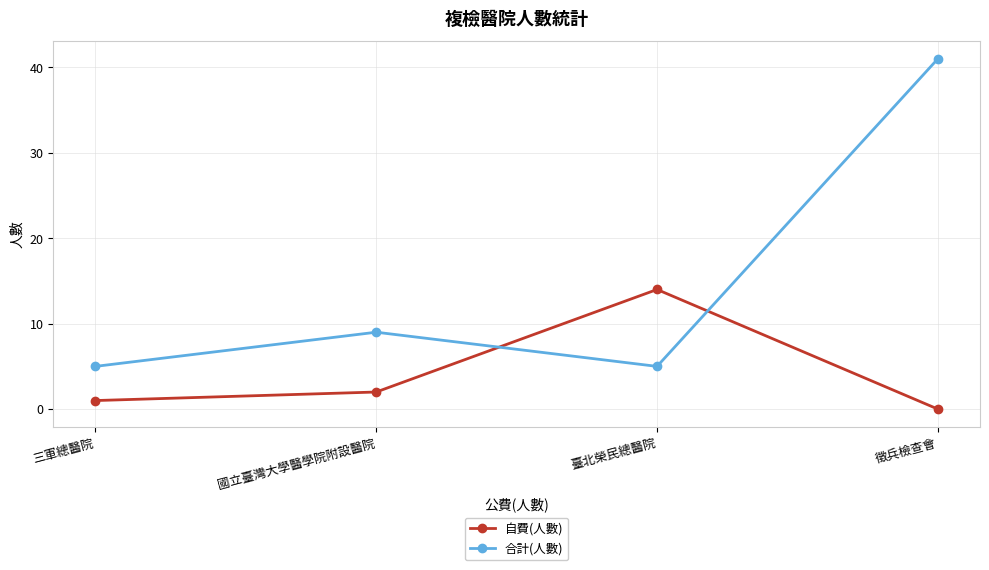

What are all the series names shown in the legend?

自費(人數), 合計(人數)